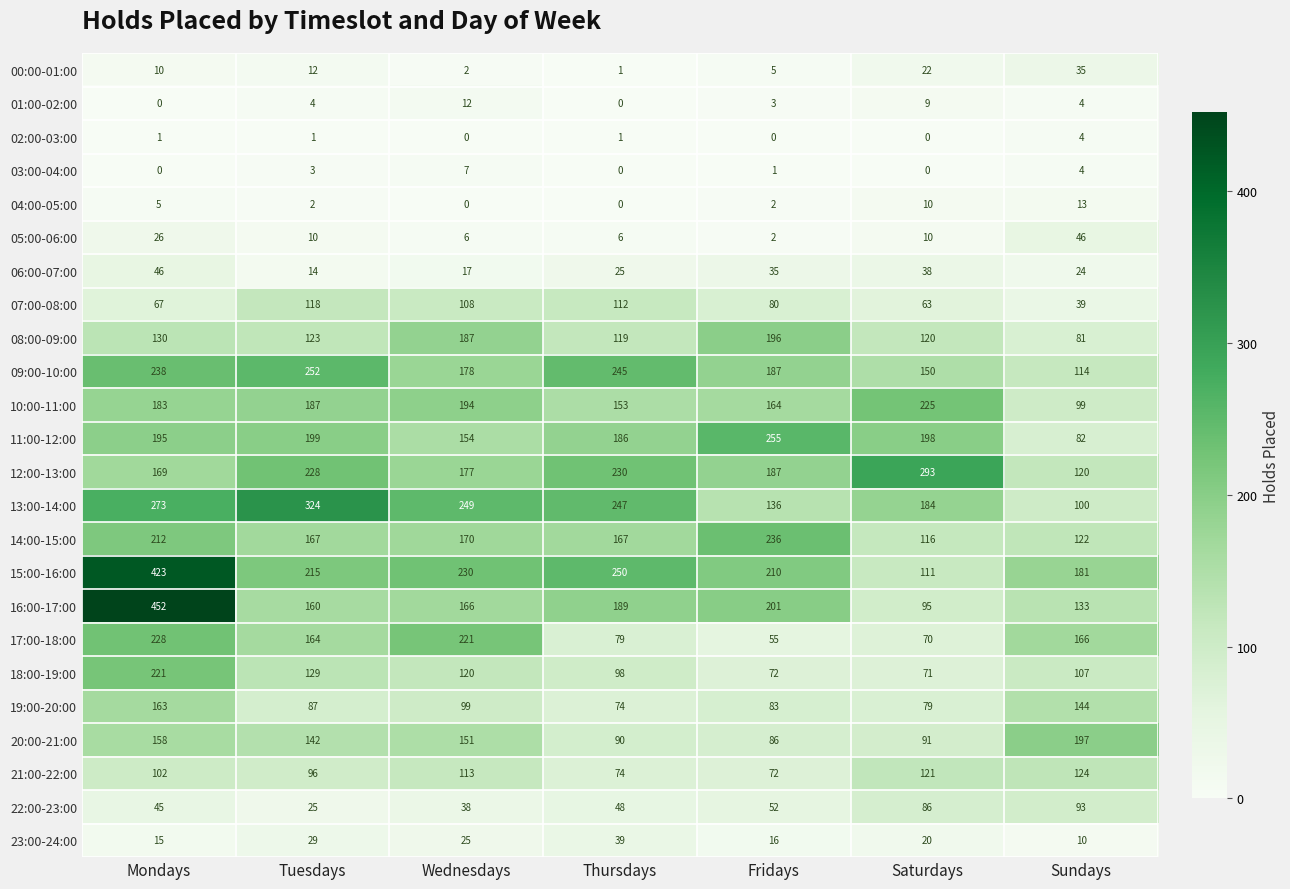

Which category has the highest value in the 21:00-22:00 series?

Sundays